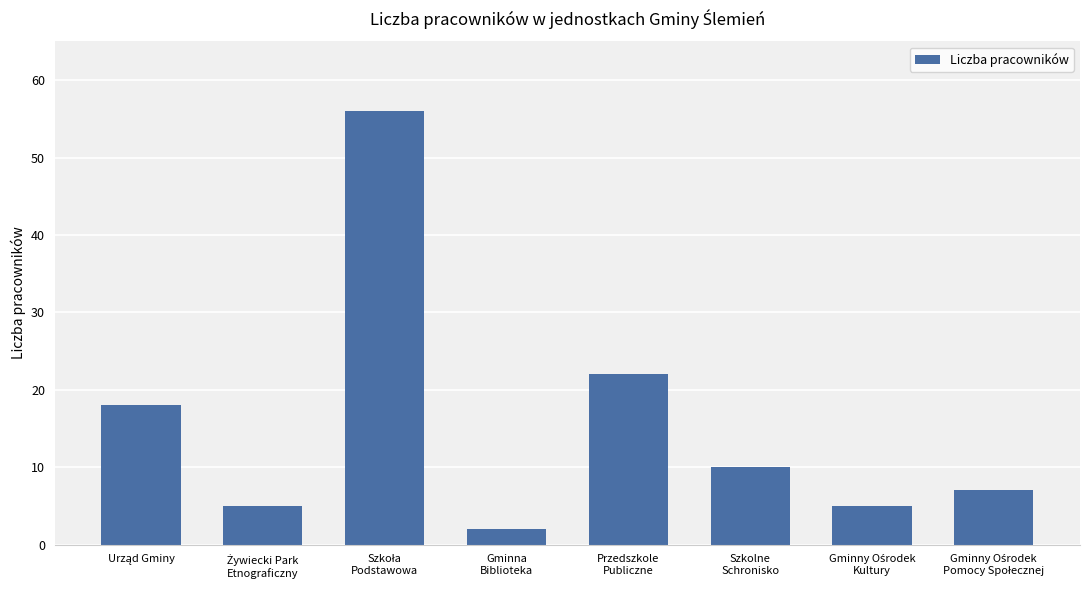

What is the label of the 3rd bar from the right?

Szkolne
Schronisko